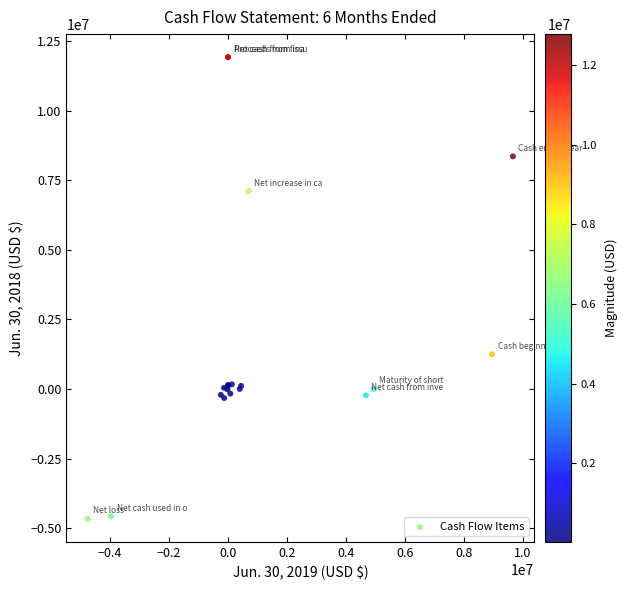

What Y value in the scatter plot is closest to 3628000?

1247000